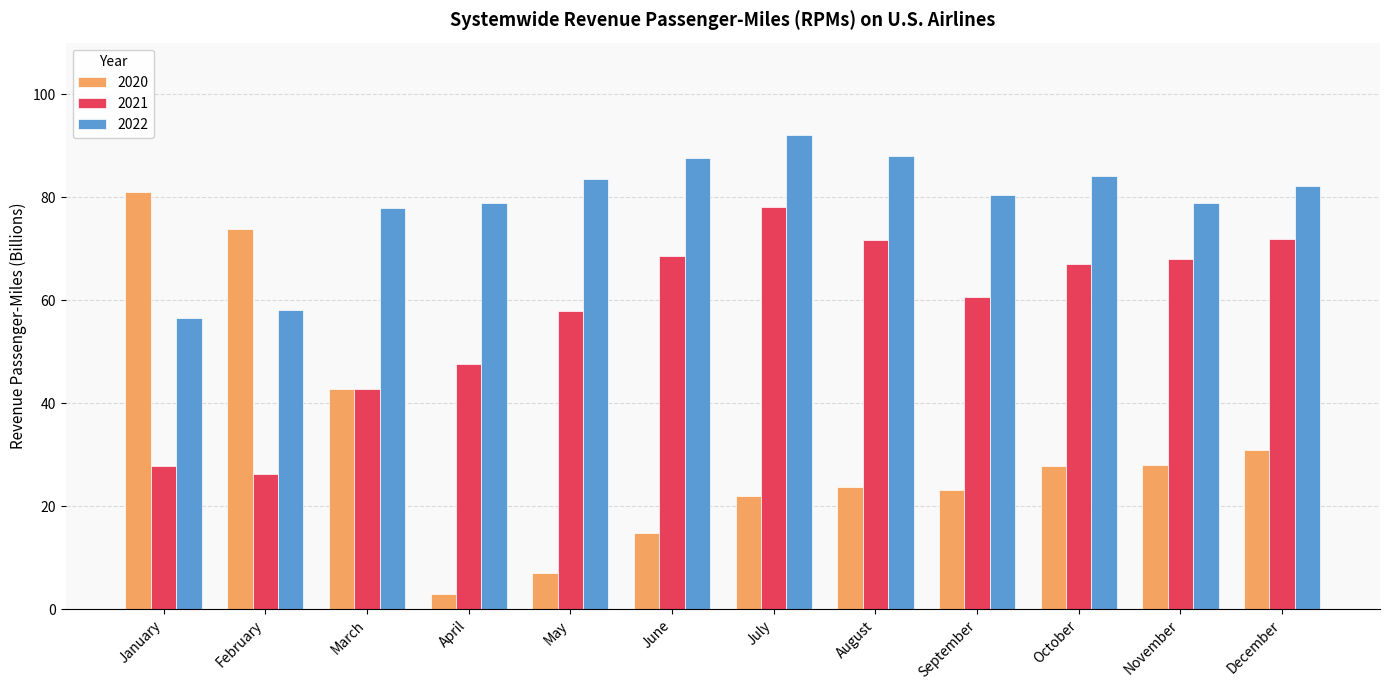

What is the difference between the highest and lowest values at March?

35.2